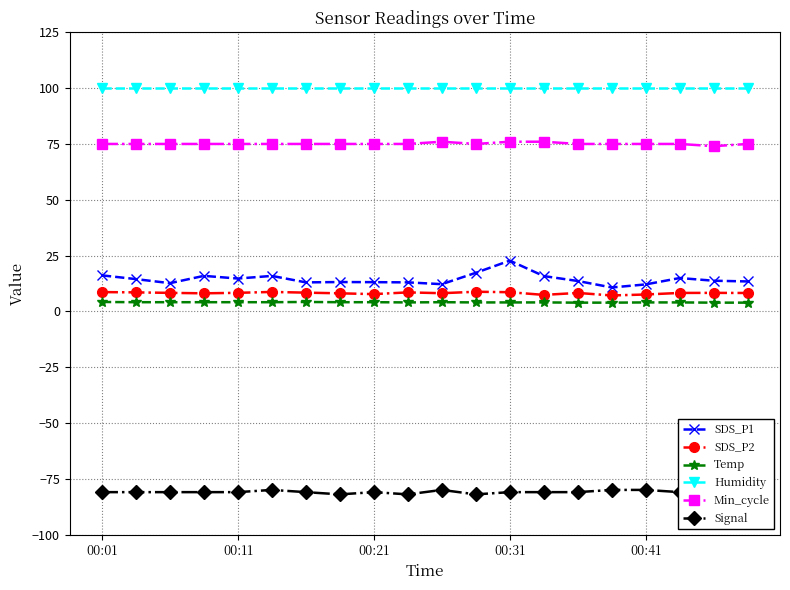

What is the value of the SDS_P1 point at the 20th from the left?

13.4